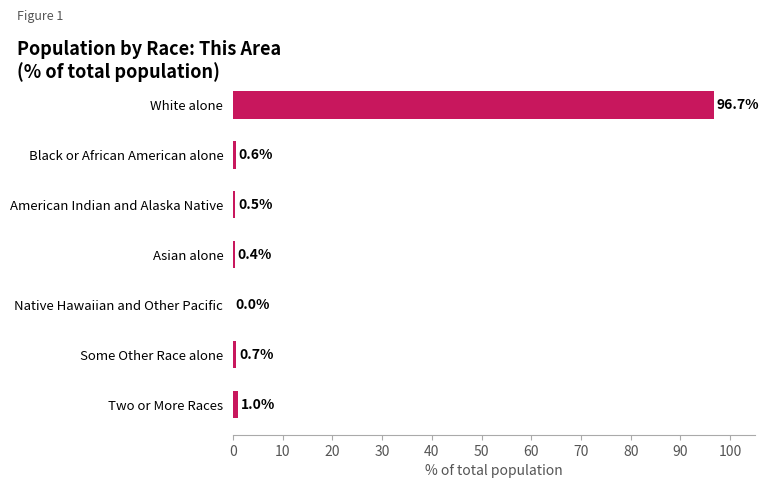

How many values are above zero?

6